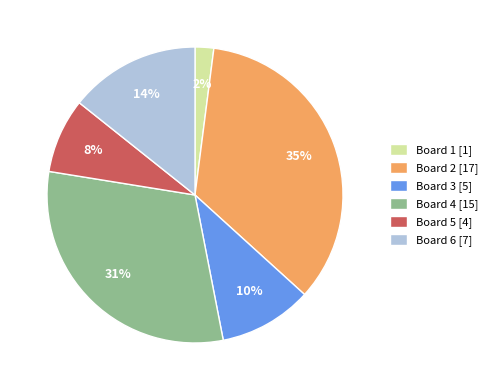

The Board 2 [17] slice represents 29% of the pie. True or false?

False